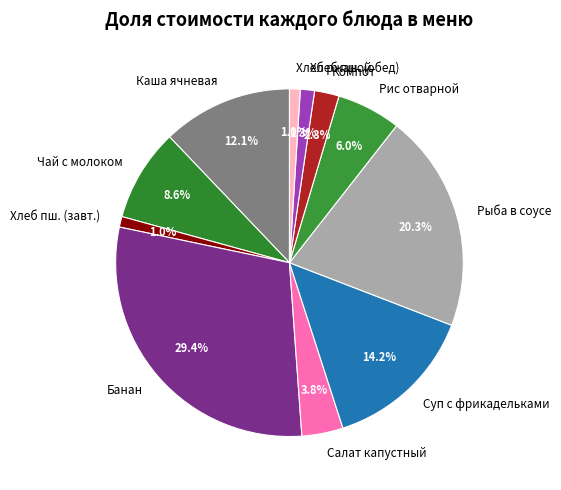

Between Хлеб пш. (обед) and Рыба в соусе, which is larger?

Рыба в соусе